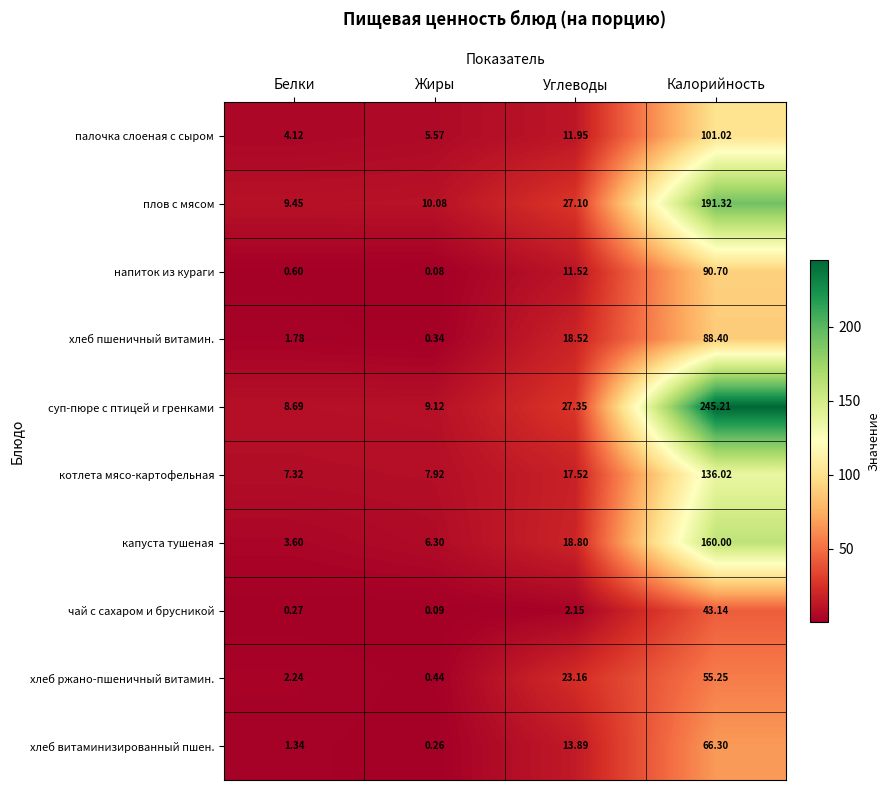

What is the spread (max minus min) of values at Углеводы?

25.2